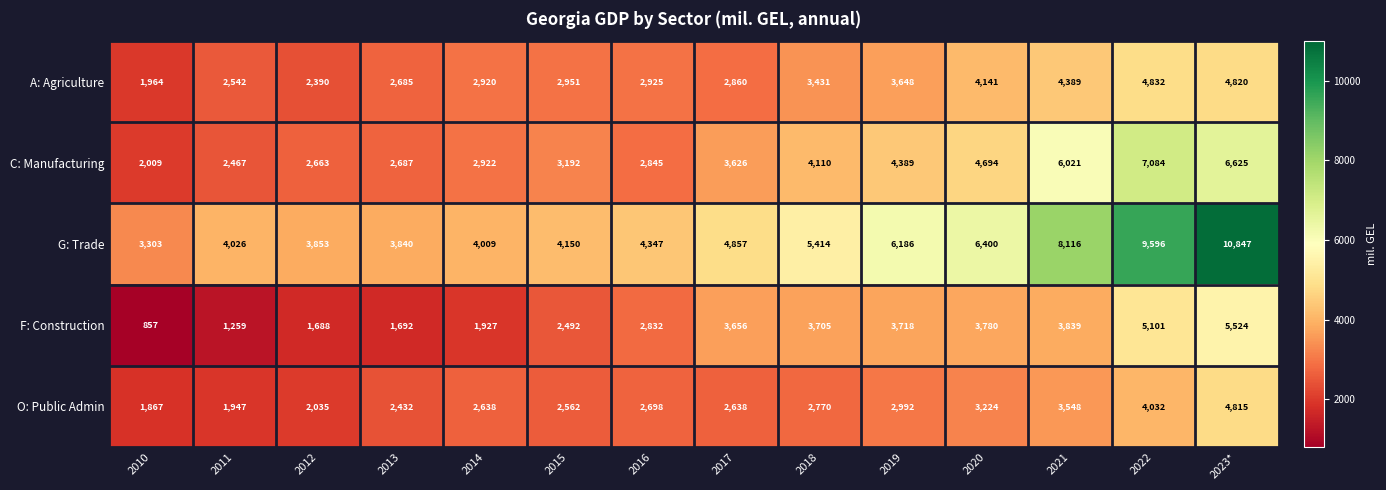

Between 2017 and 2020, which series saw the biggest shift?

G: Trade